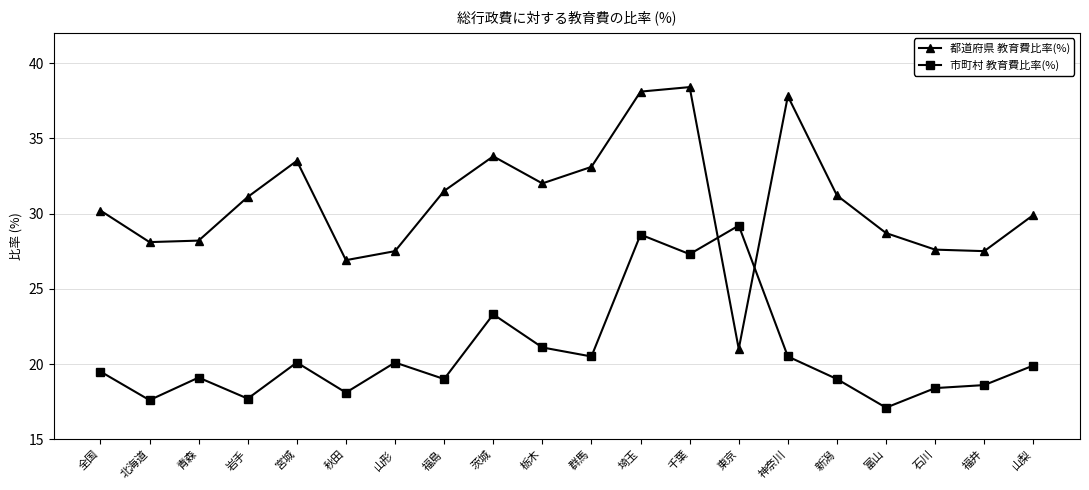

Where is the first local minimum for 市町村 教育費比率(%)?

北海道